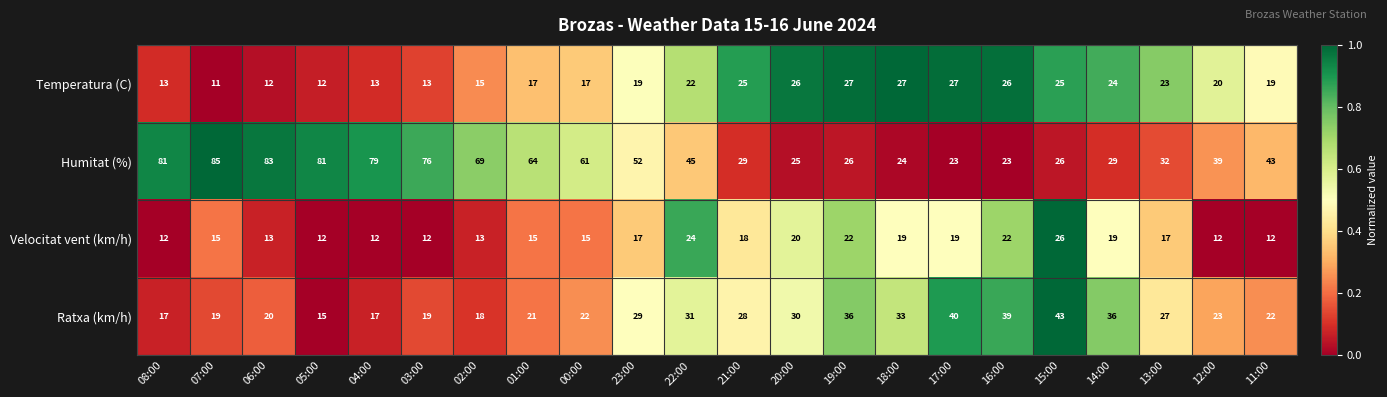

How many data points does each series have?

22